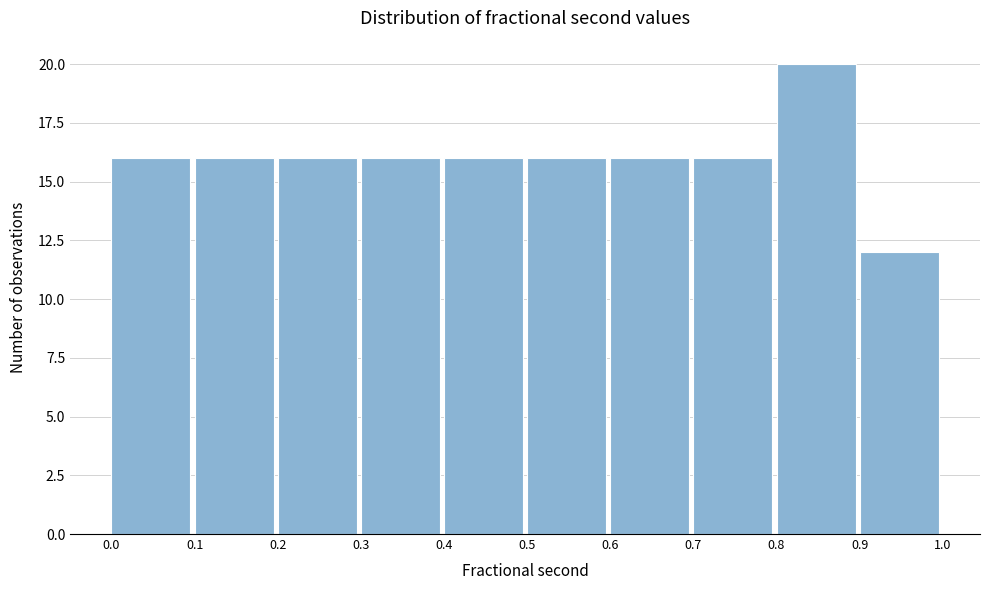

Reading left to right, transcribe this chart: for each bar, give the range it covers on the x-axis and its height. The values are not printed on the chart, so give them approximately, as read against the axis.

0.0 to 0.1: 16
0.1 to 0.2: 16
0.2 to 0.3: 16
0.3 to 0.4: 16
0.4 to 0.5: 16
0.5 to 0.6: 16
0.6 to 0.7: 16
0.7 to 0.8: 16
0.8 to 0.9: 20
0.9 to 1.0: 12